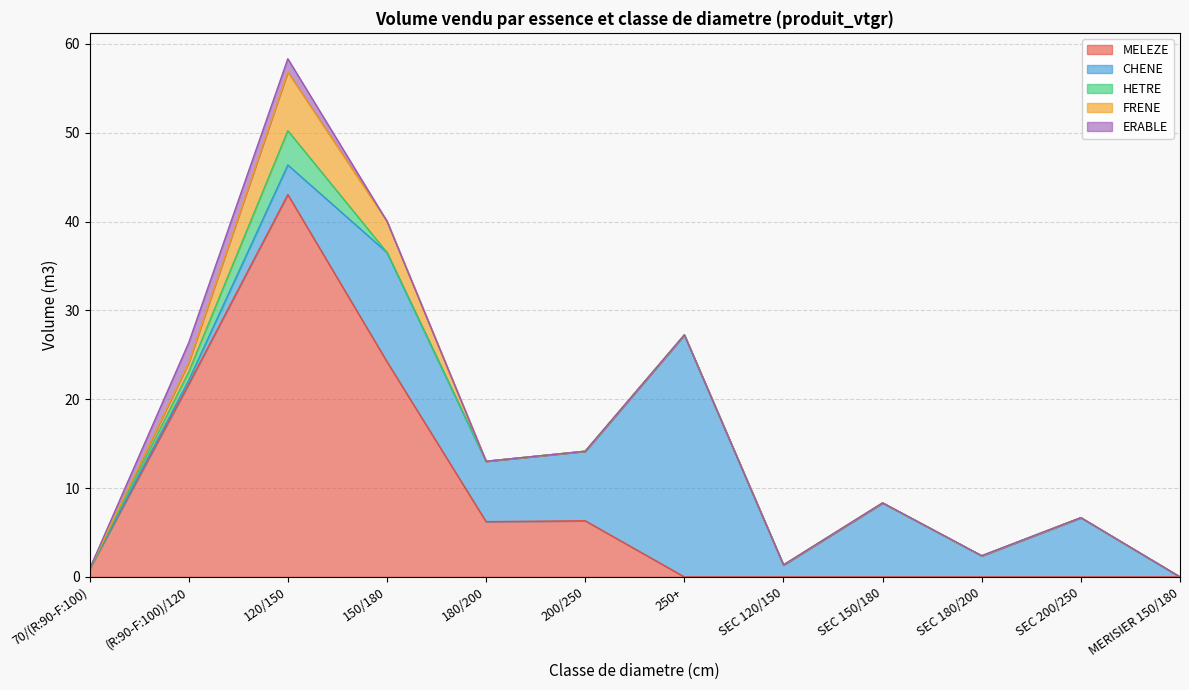

At which label does CHENE reach its peak?

250+